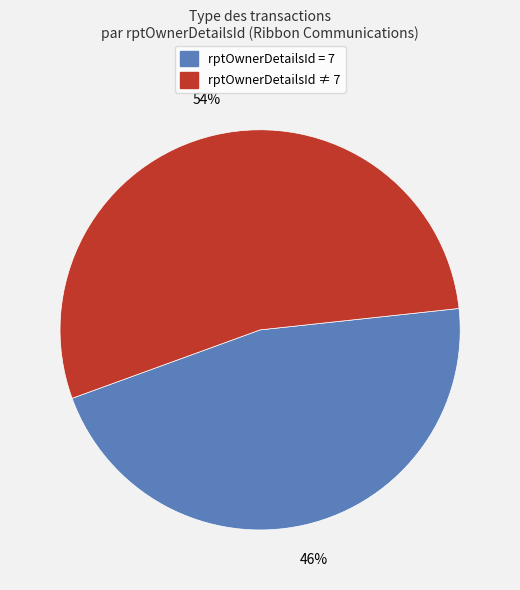

Do rptOwnerDetailsId = 7 and rptOwnerDetailsId ≠ 7 together represent more than half of the pie?

Yes